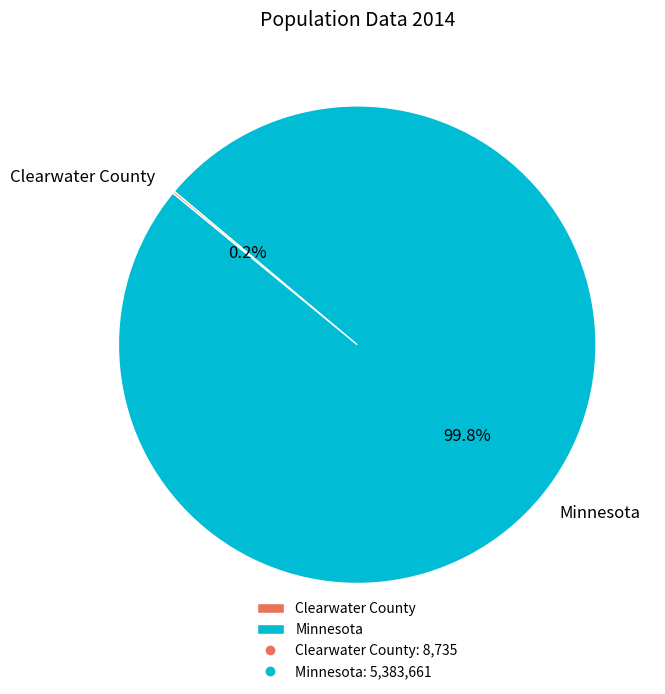

What portion of the pie excludes Minnesota?

0.2%